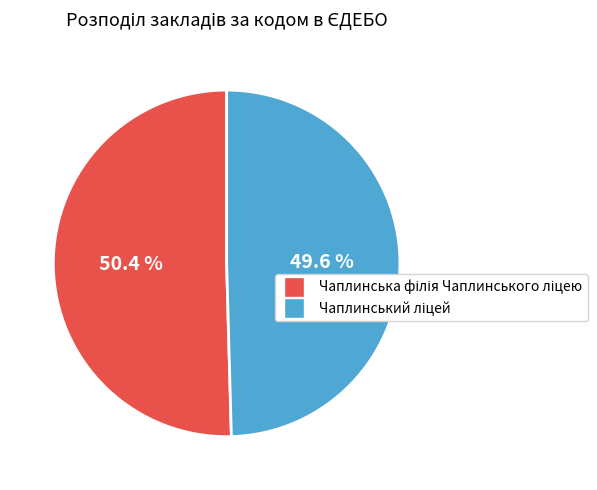

Is there a majority slice in this chart?

Yes